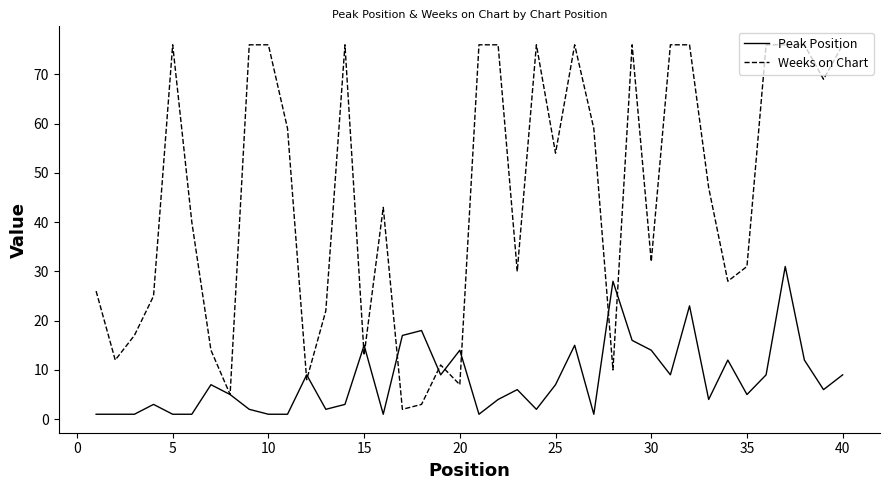

List the series in order of their peak value, highest first.

Weeks on Chart, Peak Position